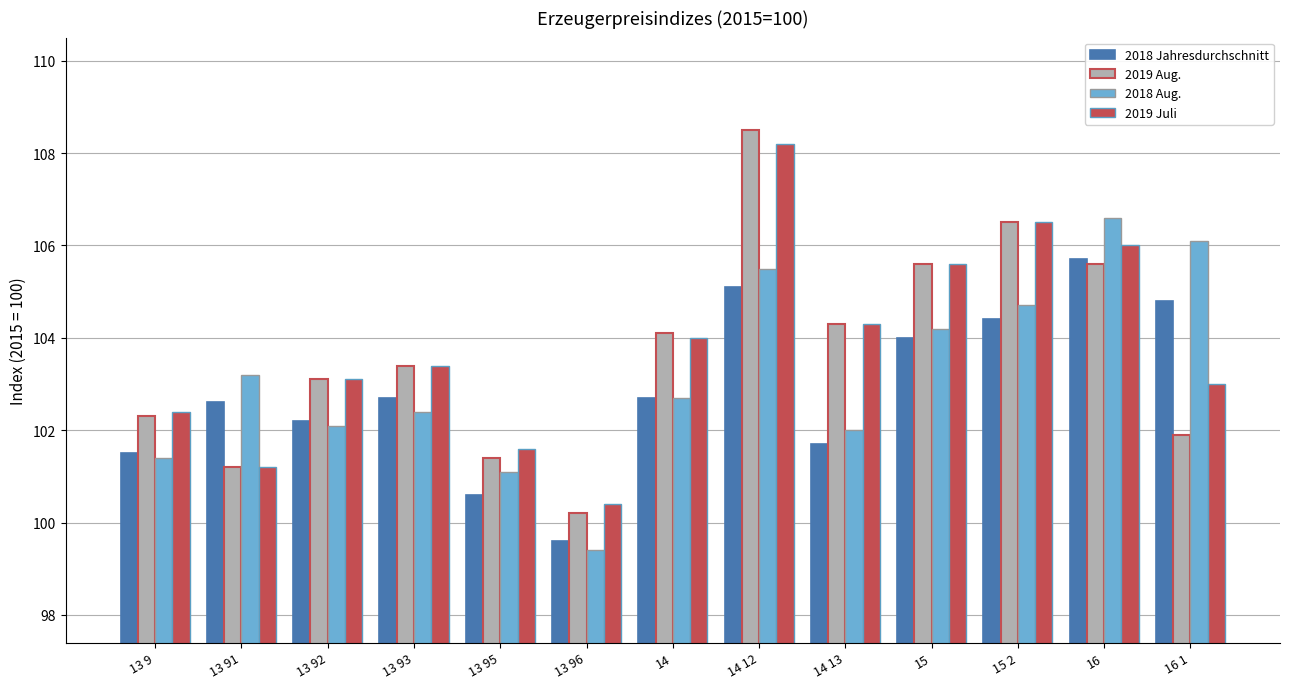

How many values in the 2018 Jahresdurchschnitt series are below 102?

4